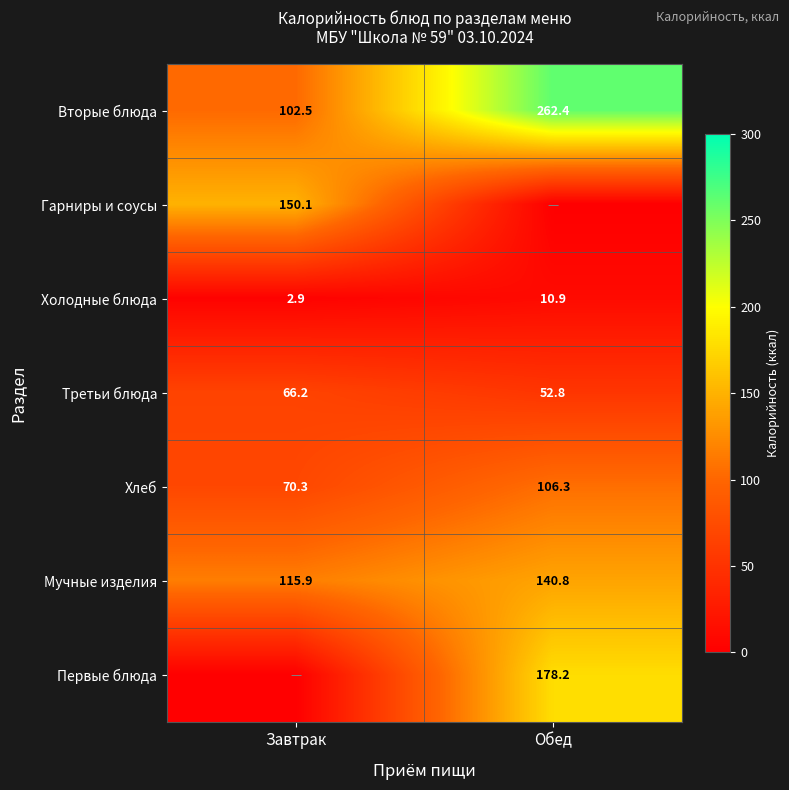

List the labels in order of Вторые блюда value, smallest first.

Завтрак, Обед